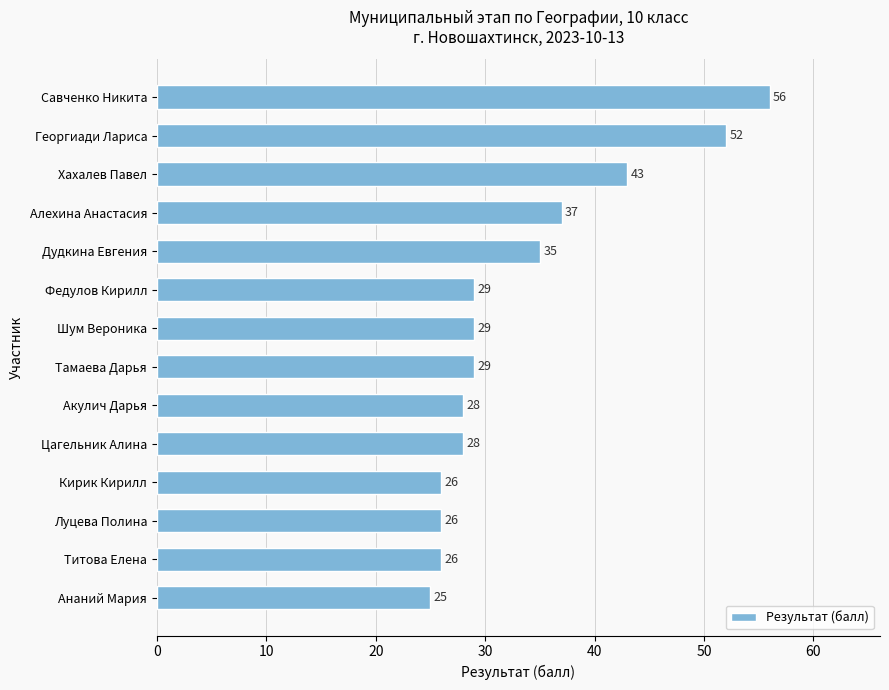

Read the value at Алехина Анастасия, to the nearest 10.

40